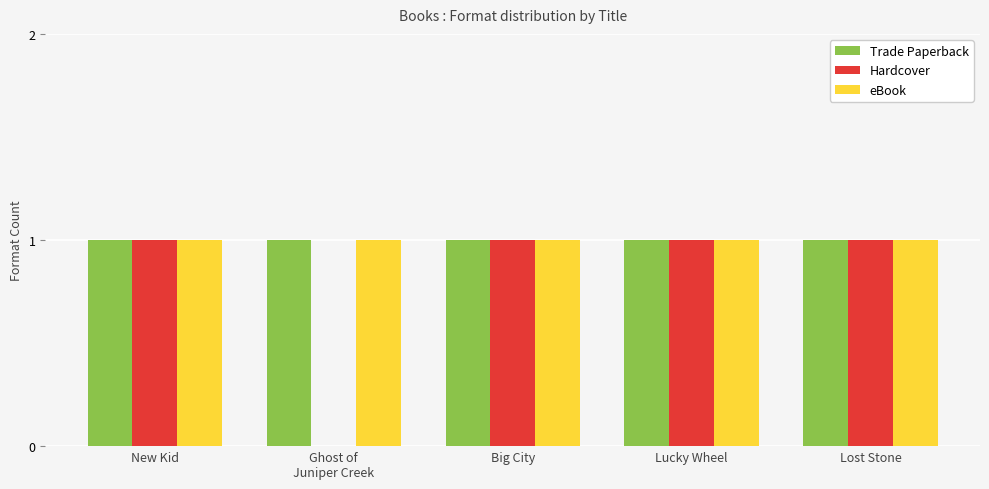

Reading right to left, what are all the values shown in this chart?

Trade Paperback: Lost Stone=1	Lucky Wheel=1	Big City=1	Ghost of
Juniper Creek=1	New Kid=1
Hardcover: Lost Stone=1	Lucky Wheel=1	Big City=1	Ghost of
Juniper Creek=0	New Kid=1
eBook: Lost Stone=1	Lucky Wheel=1	Big City=1	Ghost of
Juniper Creek=1	New Kid=1